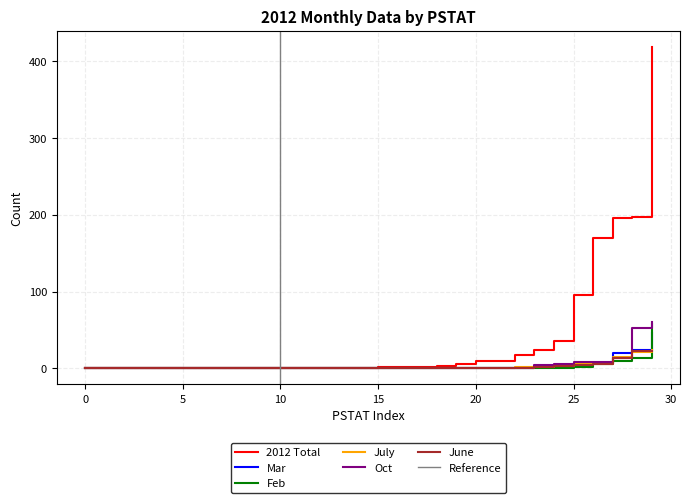

What is the sum of all 2012 Total values?

1190